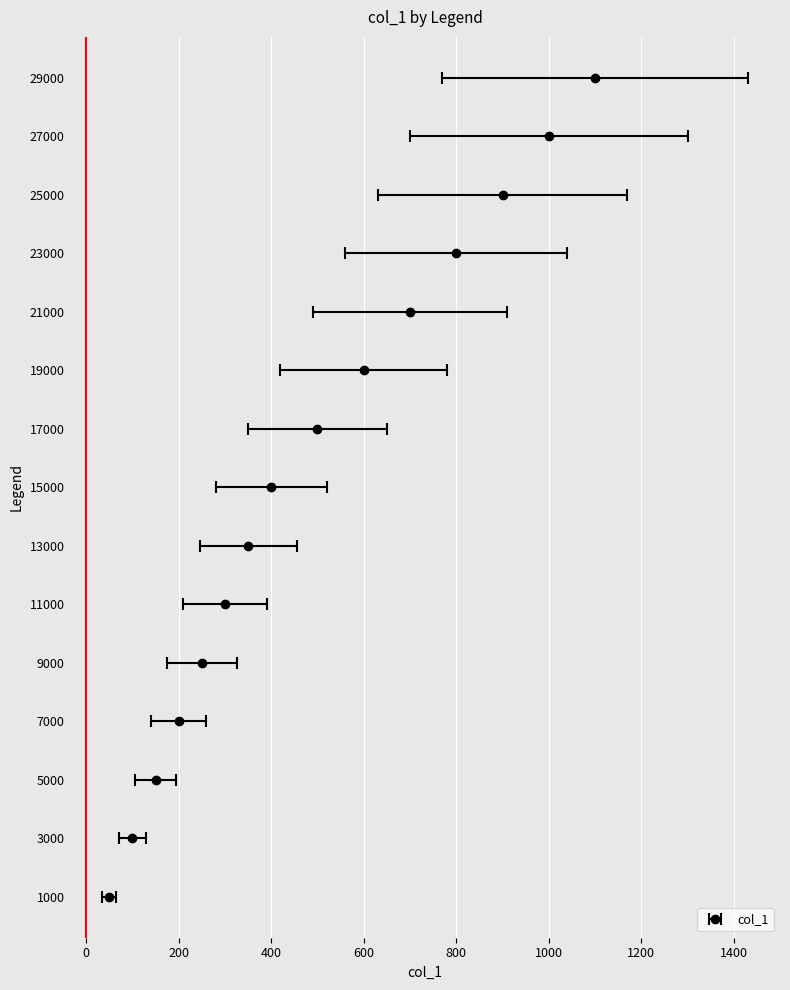

Rank the categories by value from lowest to highest.

1000, 3000, 5000, 7000, 9000, 11000, 13000, 15000, 17000, 19000, 21000, 23000, 25000, 27000, 29000